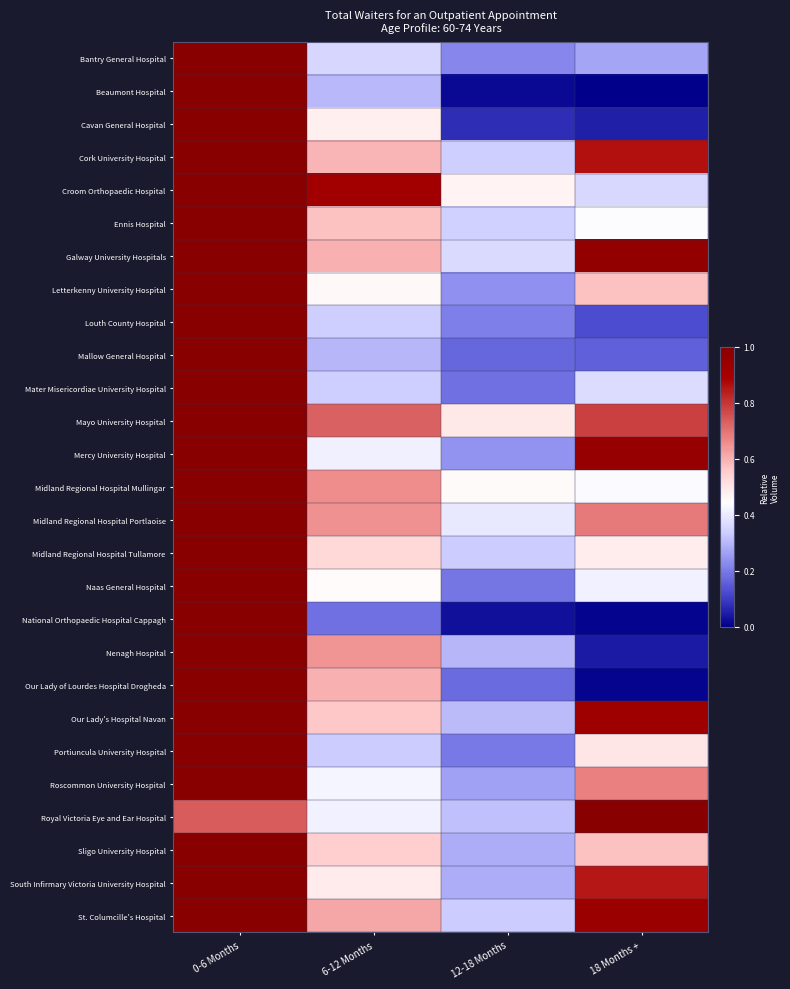

Reading left to right, extract all data points from this chart.

Bantry General Hospital: 0-6 Months=1.0	6-12 Months=0.4	12-18 Months=0.2	18 Months +=0.3
Beaumont Hospital: 0-6 Months=1.0	6-12 Months=0.3	12-18 Months=0.0	18 Months +=0.0
Cavan General Hospital: 0-6 Months=1.0	6-12 Months=0.5	12-18 Months=0.1	18 Months +=0.1
Cork University Hospital: 0-6 Months=1.0	6-12 Months=0.6	12-18 Months=0.3	18 Months +=0.9
Croom Orthopaedic Hospital: 0-6 Months=1.0	6-12 Months=0.9	12-18 Months=0.5	18 Months +=0.4
Ennis Hospital: 0-6 Months=1.0	6-12 Months=0.6	12-18 Months=0.3	18 Months +=0.4
Galway University Hospitals: 0-6 Months=1.0	6-12 Months=0.6	12-18 Months=0.4	18 Months +=1.0
Letterkenny University Hospital: 0-6 Months=1.0	6-12 Months=0.5	12-18 Months=0.2	18 Months +=0.6
Louth County Hospital: 0-6 Months=1.0	6-12 Months=0.3	12-18 Months=0.2	18 Months +=0.1
Mallow General Hospital: 0-6 Months=1.0	6-12 Months=0.3	12-18 Months=0.2	18 Months +=0.2
Mater Misericordiae University Hospital: 0-6 Months=1.0	6-12 Months=0.3	12-18 Months=0.2	18 Months +=0.4
Mayo University Hospital: 0-6 Months=1.0	6-12 Months=0.7	12-18 Months=0.5	18 Months +=0.8
Mercy University Hospital: 0-6 Months=1.0	6-12 Months=0.4	12-18 Months=0.2	18 Months +=0.9
Midland Regional Hospital Mullingar: 0-6 Months=1.0	6-12 Months=0.7	12-18 Months=0.5	18 Months +=0.4
Midland Regional Hospital Portlaoise: 0-6 Months=1.0	6-12 Months=0.6	12-18 Months=0.4	18 Months +=0.7
Midland Regional Hospital Tullamore: 0-6 Months=1.0	6-12 Months=0.5	12-18 Months=0.3	18 Months +=0.5
Naas General Hospital: 0-6 Months=1.0	6-12 Months=0.5	12-18 Months=0.2	18 Months +=0.4
National Orthopaedic Hospital Cappagh: 0-6 Months=1.0	6-12 Months=0.2	12-18 Months=0.0	18 Months +=0.0
Nenagh Hospital: 0-6 Months=1.0	6-12 Months=0.6	12-18 Months=0.3	18 Months +=0.0
Our Lady of Lourdes Hospital Drogheda: 0-6 Months=1.0	6-12 Months=0.6	12-18 Months=0.2	18 Months +=0.0
Our Lady's Hospital Navan: 0-6 Months=1.0	6-12 Months=0.6	12-18 Months=0.3	18 Months +=0.9
Portiuncula University Hospital: 0-6 Months=1.0	6-12 Months=0.3	12-18 Months=0.2	18 Months +=0.5
Roscommon University Hospital: 0-6 Months=1.0	6-12 Months=0.4	12-18 Months=0.3	18 Months +=0.7
Royal Victoria Eye and Ear Hospital: 0-6 Months=0.7	6-12 Months=0.4	12-18 Months=0.3	18 Months +=1.0
Sligo University Hospital: 0-6 Months=1.0	6-12 Months=0.5	12-18 Months=0.3	18 Months +=0.6
South Infirmary Victoria University Hospital: 0-6 Months=1.0	6-12 Months=0.5	12-18 Months=0.3	18 Months +=0.9
St. Columcille's Hospital: 0-6 Months=1.0	6-12 Months=0.6	12-18 Months=0.3	18 Months +=0.9